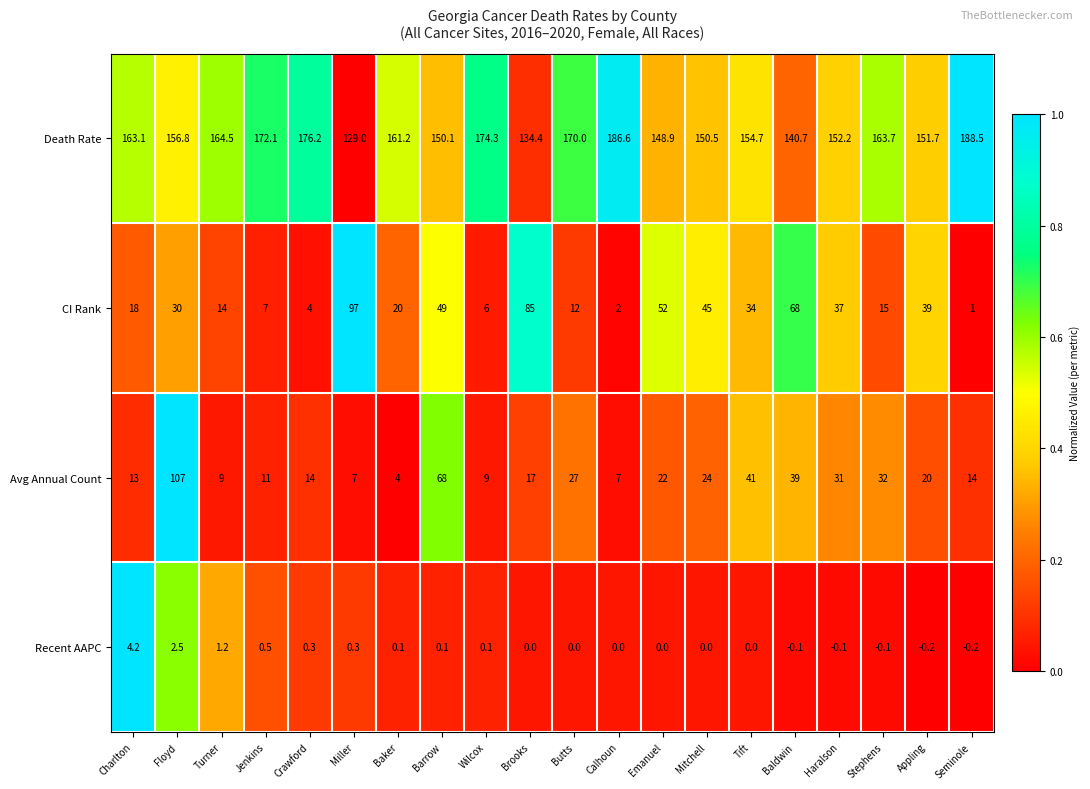

Rank the series by their maximum value, from highest to lowest.

Death Rate, Avg Annual Count, CI Rank, Recent AAPC